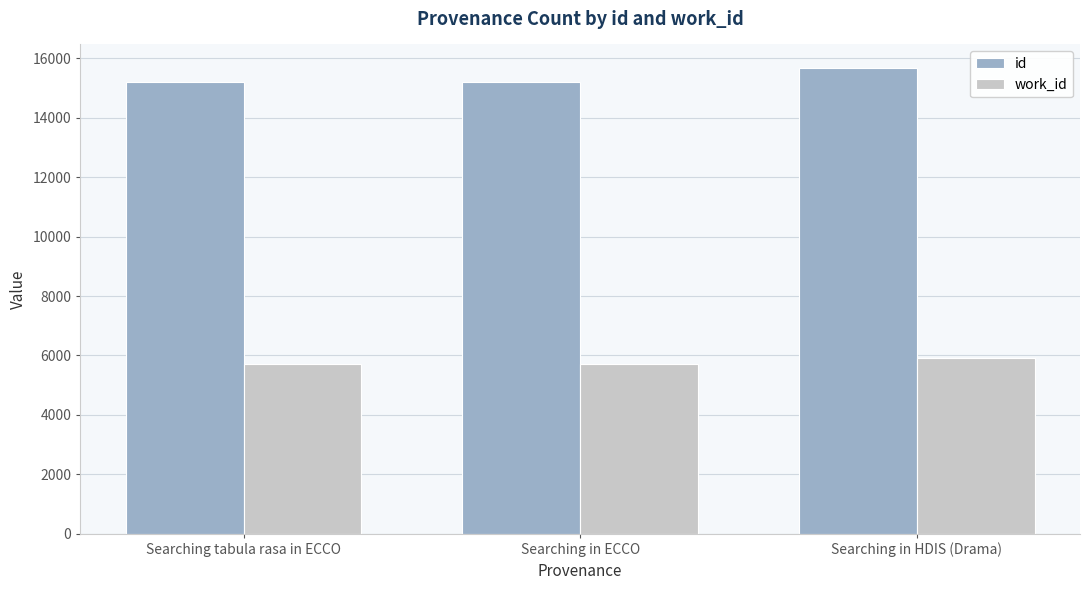

At which category is the sum across all series the highest?

Searching in HDIS (Drama)